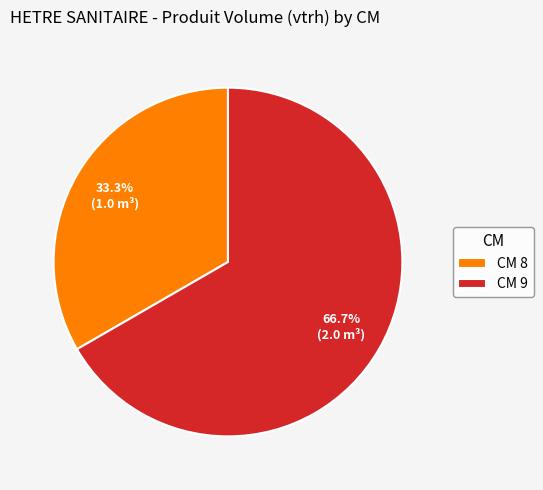

Is CM 9 the majority of the pie?

Yes